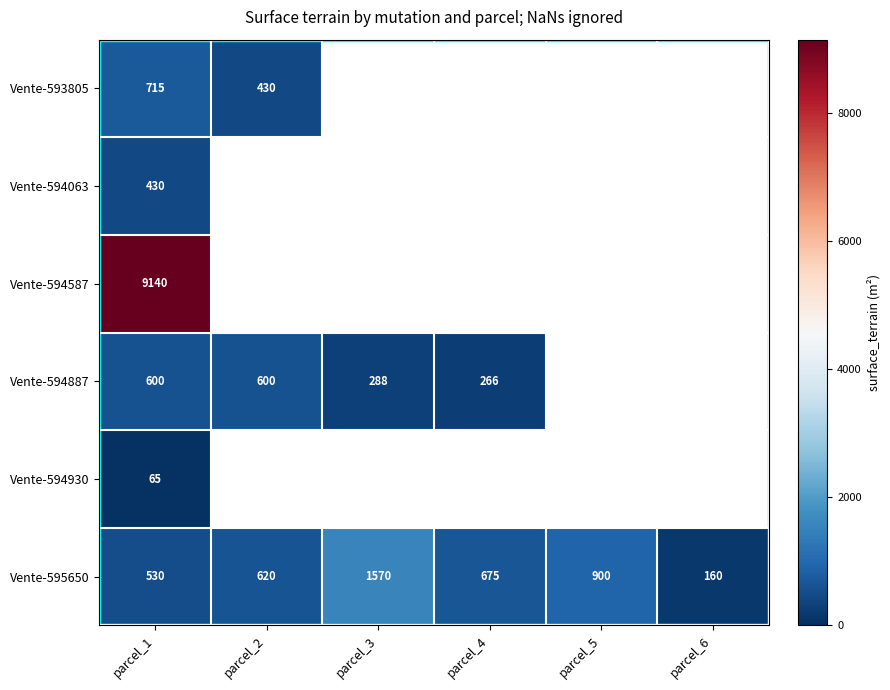

The value of Vente-595650 at parcel_4 is 675. True or false?

True